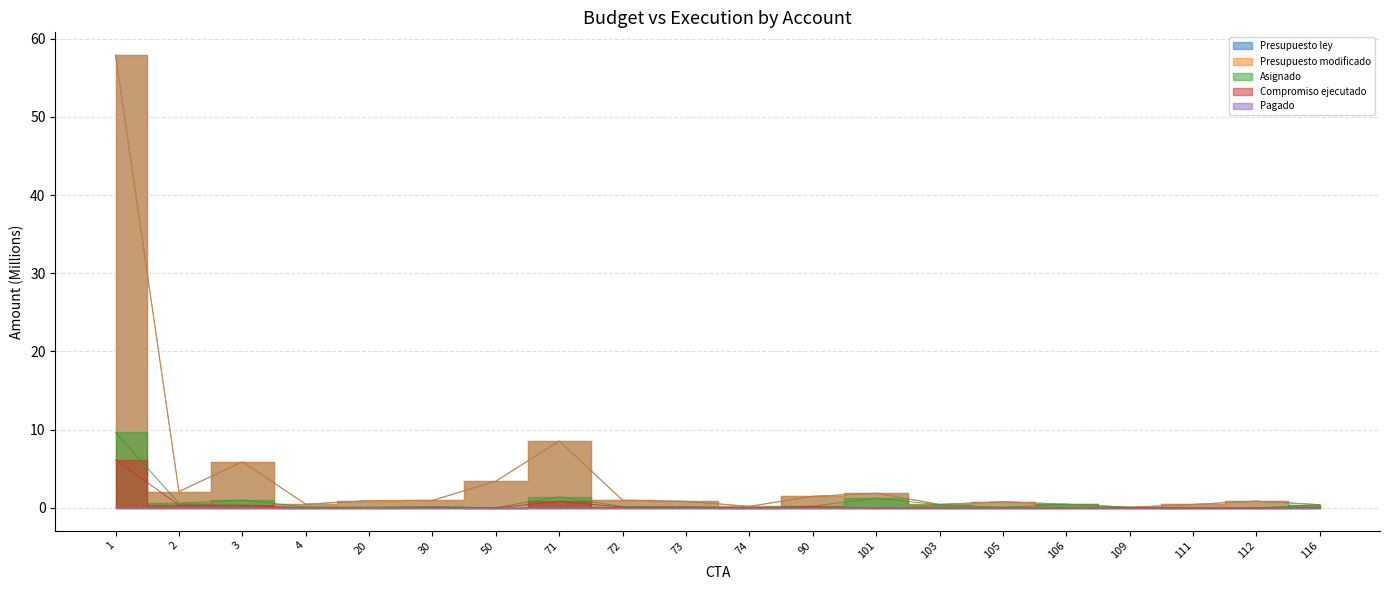

What is the sum of the Presupuesto ley values at 109 and 71?

8.6